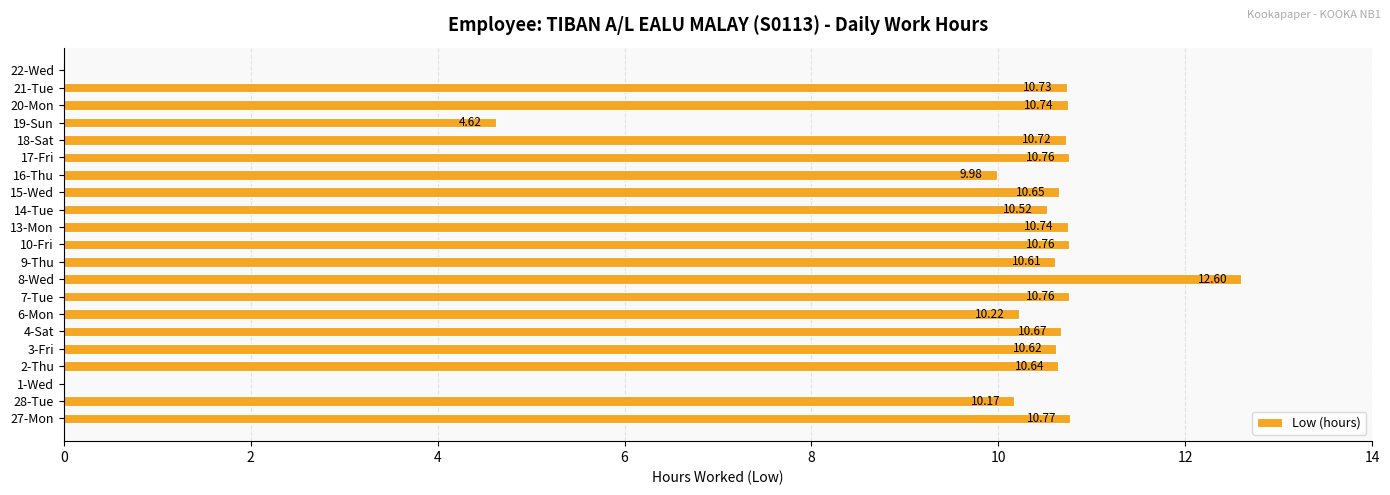

What is the sum of all values?

197.3